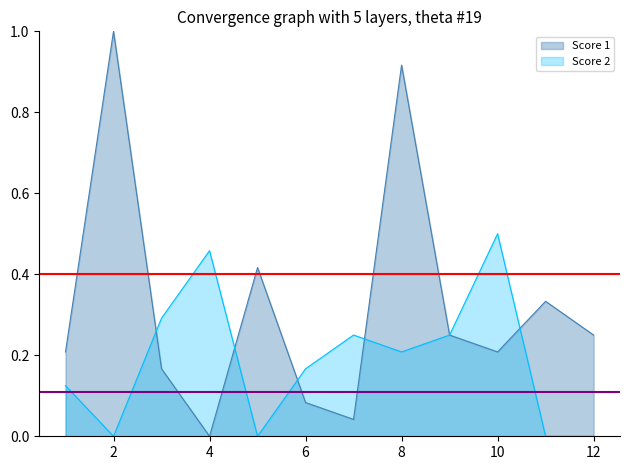

What is the value of the Score 2 point at the 1st from the left?

0.1